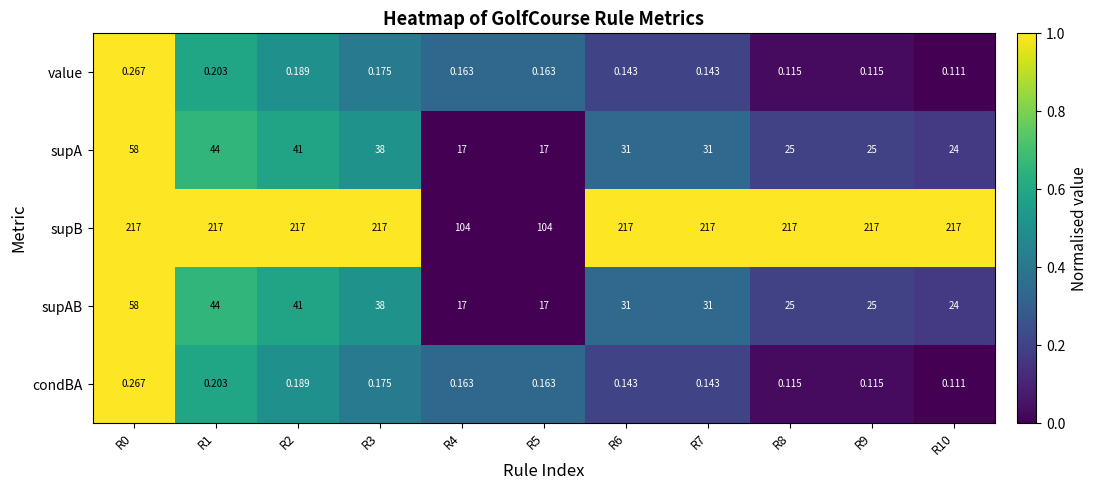

Which series has the largest total across all categories?

supB